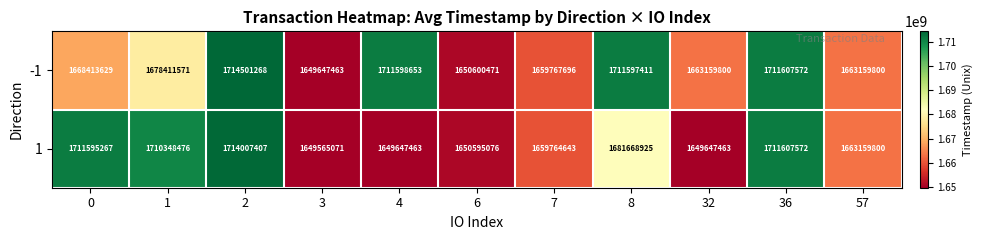

The value of -1 at 6 is 1650600471. True or false?

True